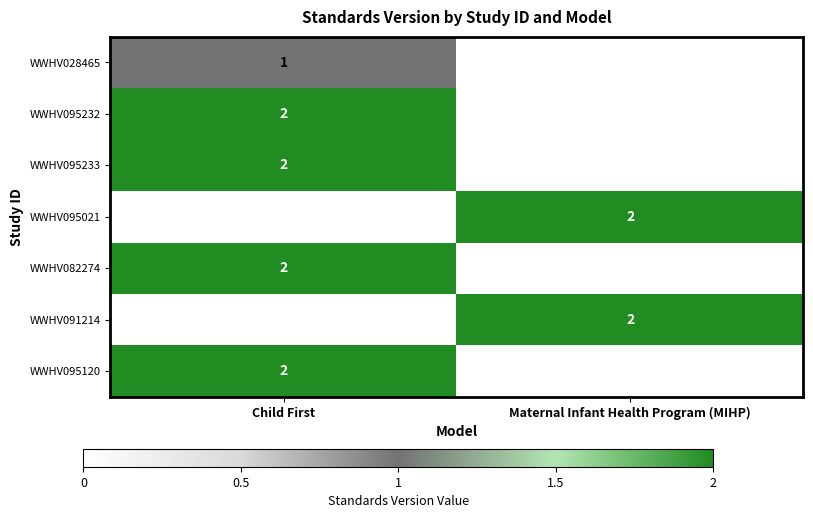

The value of WWHV028465 at Child First is 0. True or false?

False